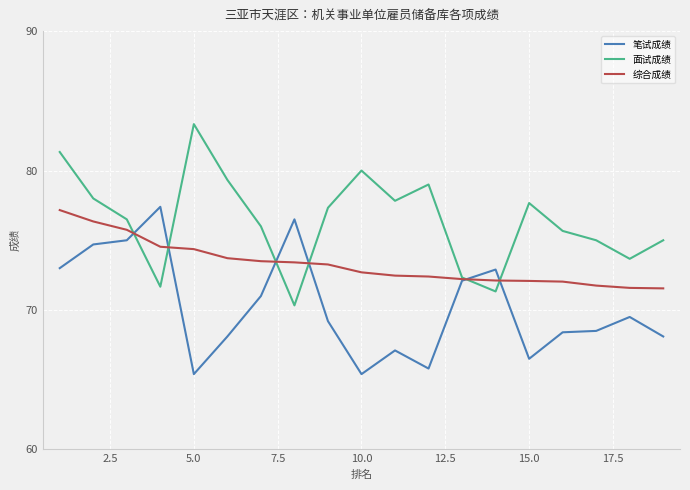

What is the sum of all 笔试成绩 values?

1334.6